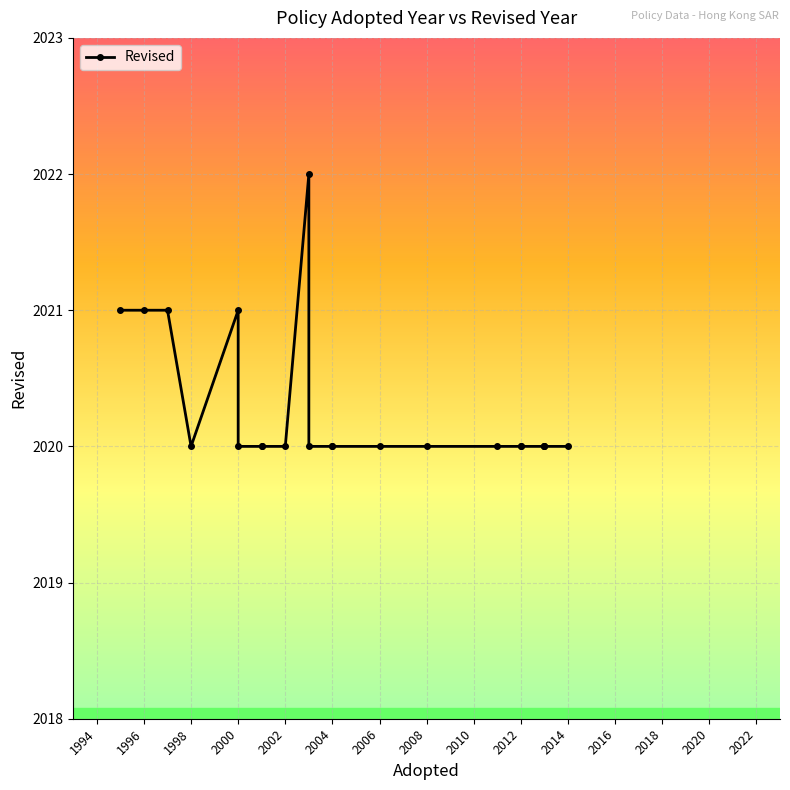

Which category has the lowest value across all series?

1998